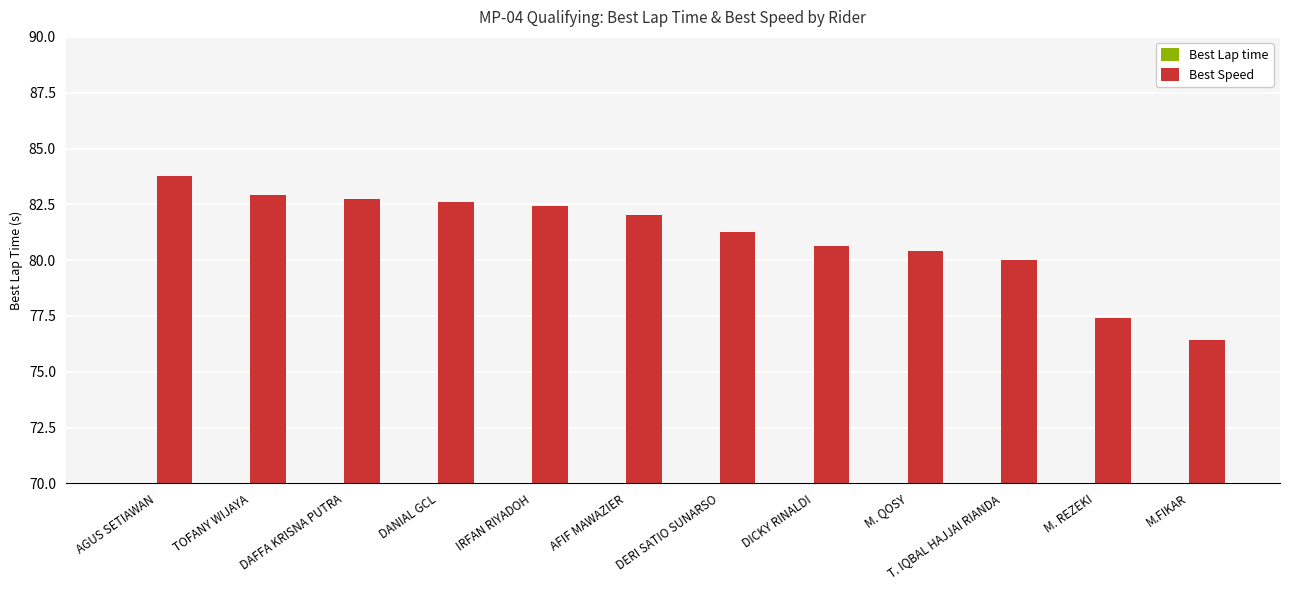

What is the approximate value of Best Speed at M. REZEKI?

77.4